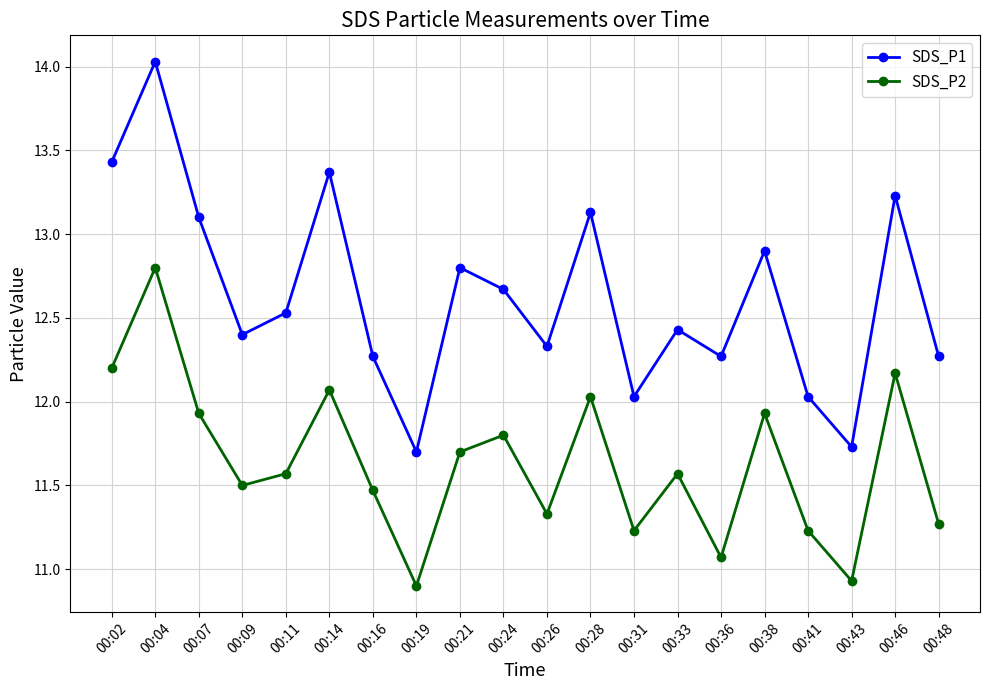

Does the chart have visible grid lines?

Yes